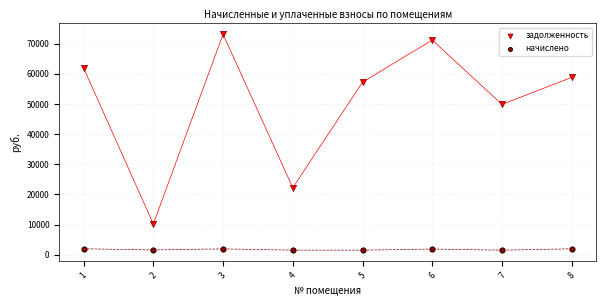

Which series has the widest spread of Y values?

задолженность